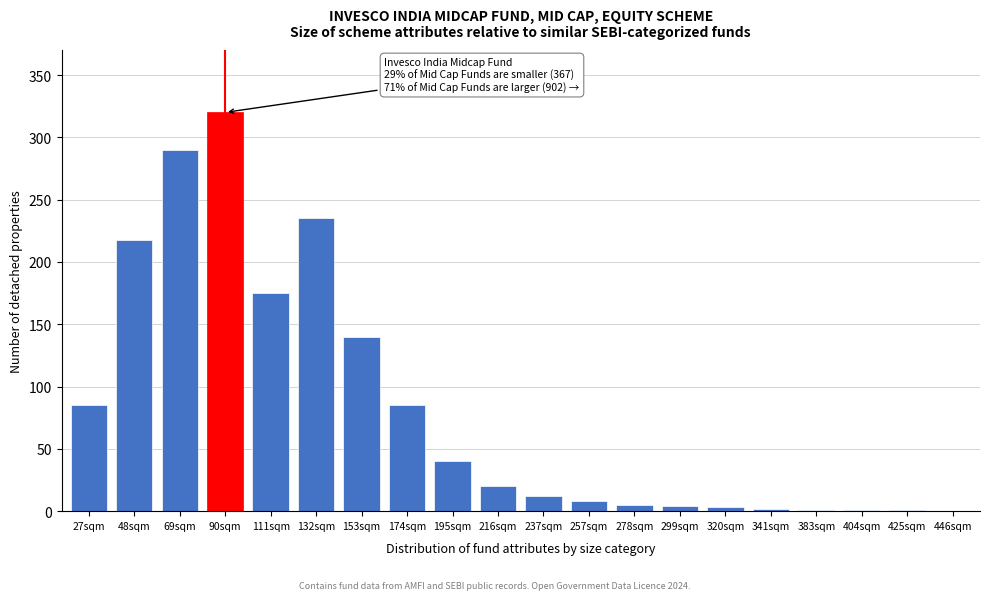

What is the greatest value displayed?

320